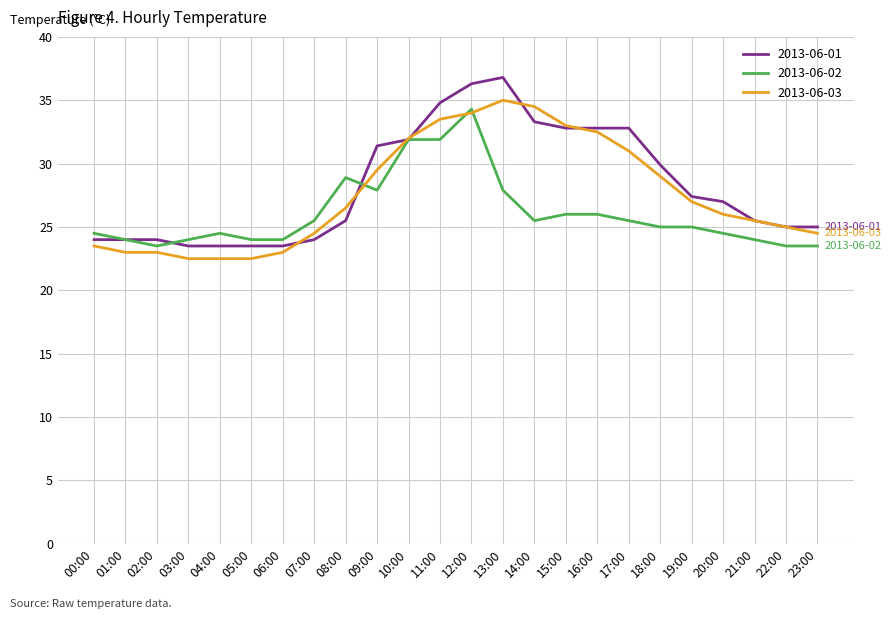

What is the highest value of the 2013-06-02 series?

34.3